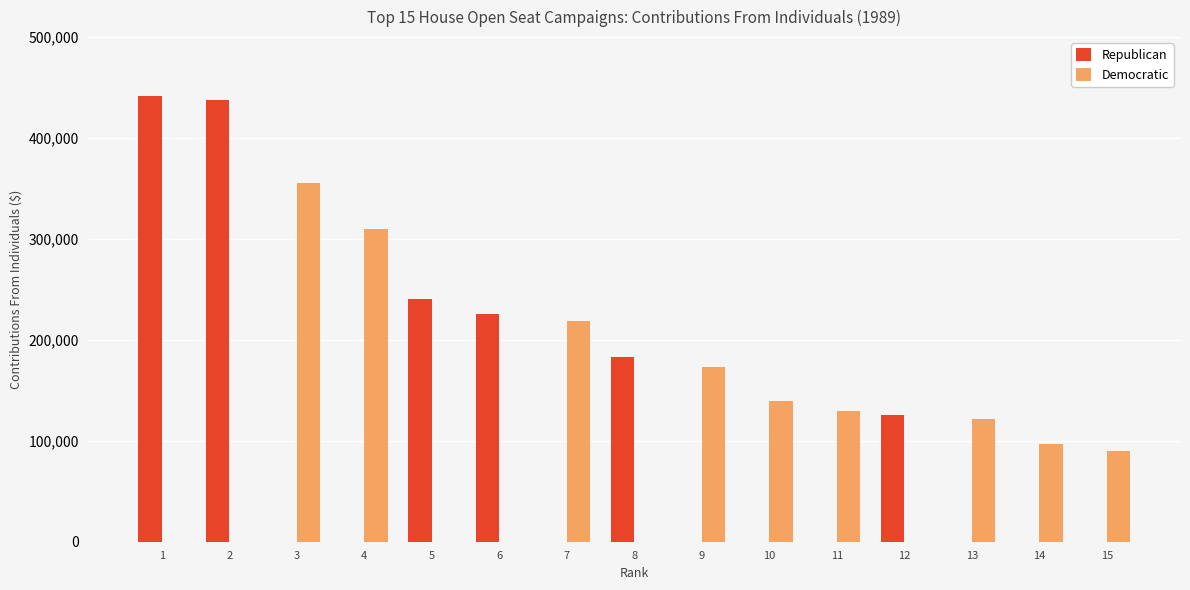

How many series are shown in this chart?

2